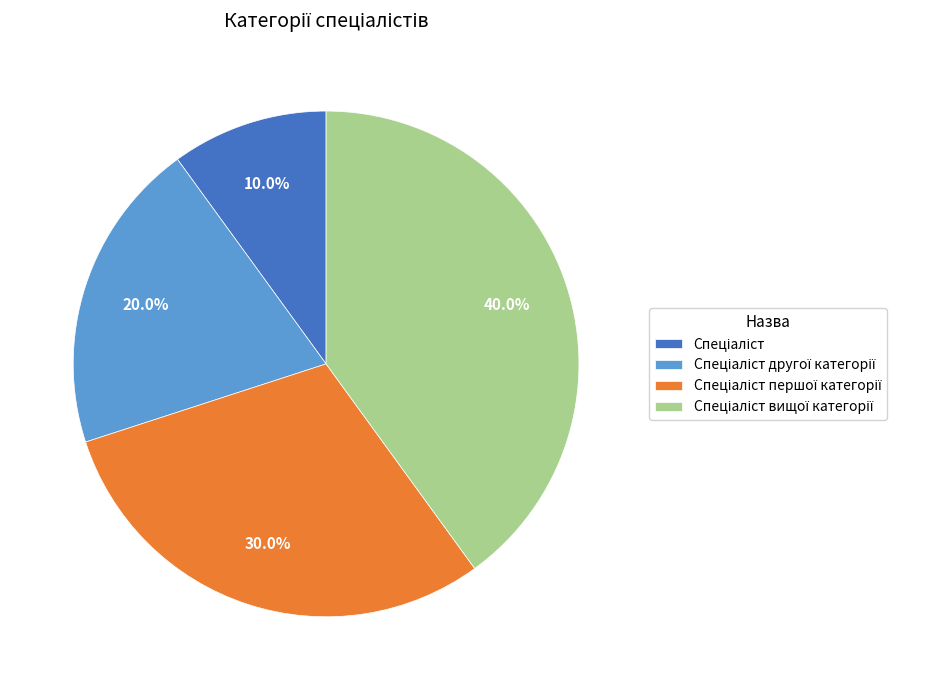

Does any single category account for the majority?

No